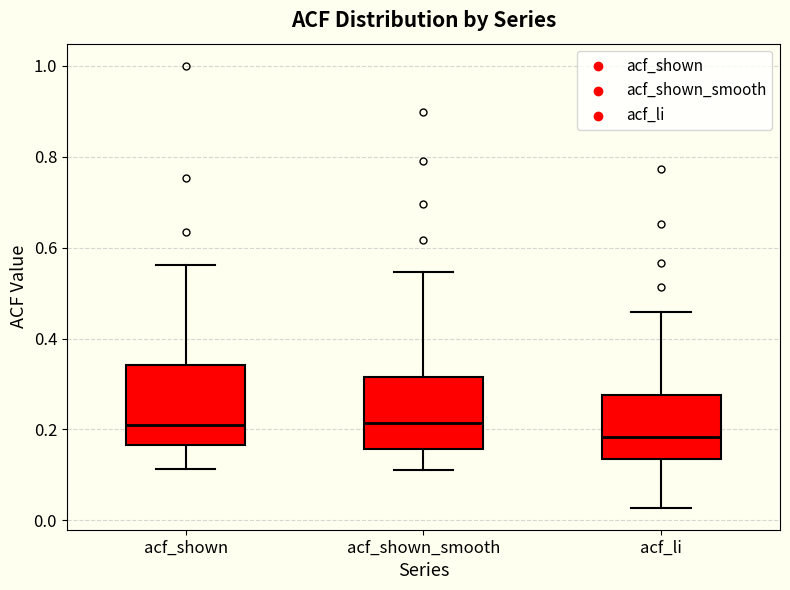

Which box has the lowest median line?

acf_li